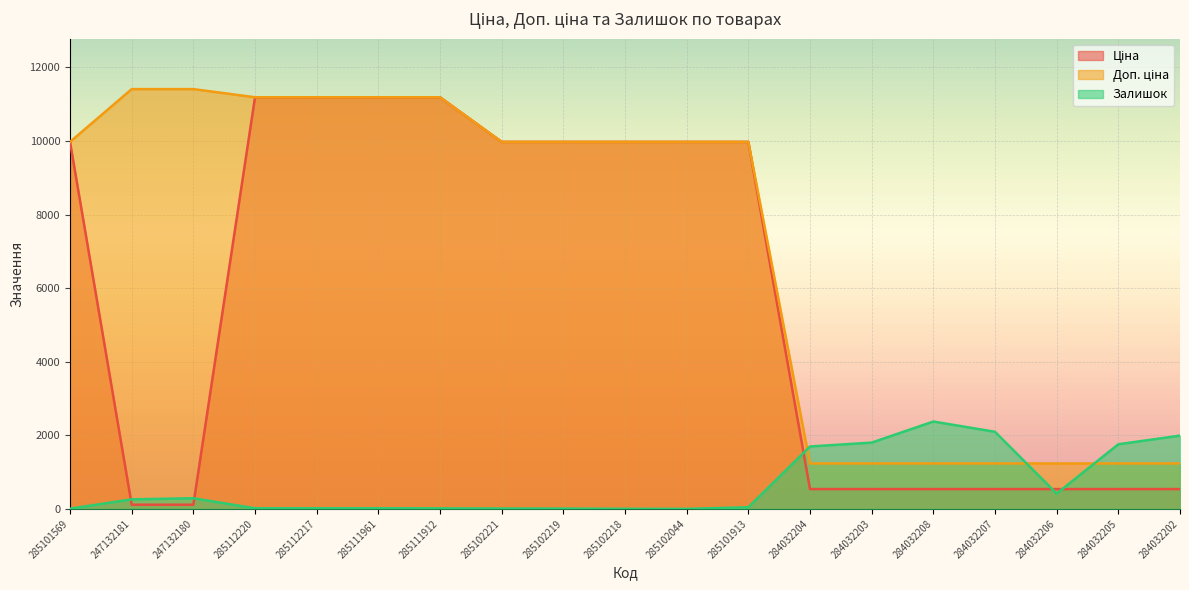

At how many categories does at least one series exceed 5631?

12